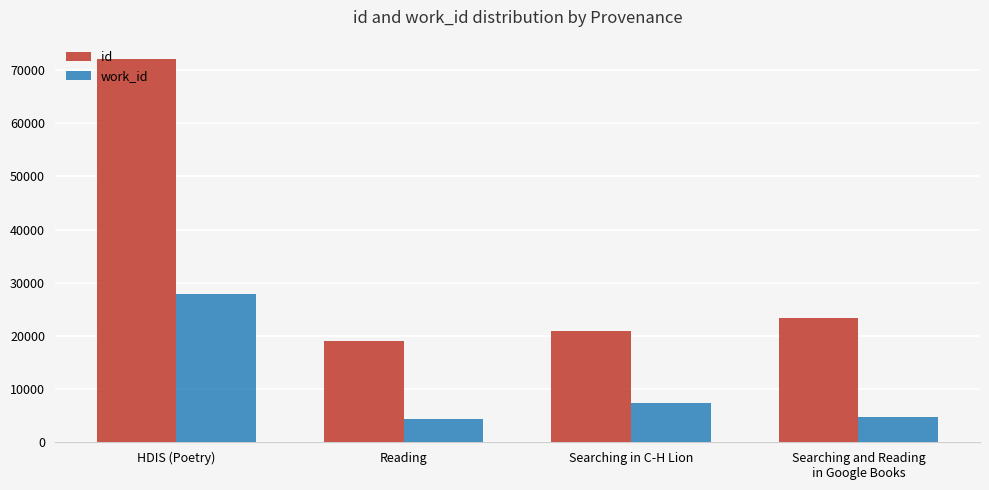

At HDIS (Poetry), list the series in order from largest to smallest.

id, work_id